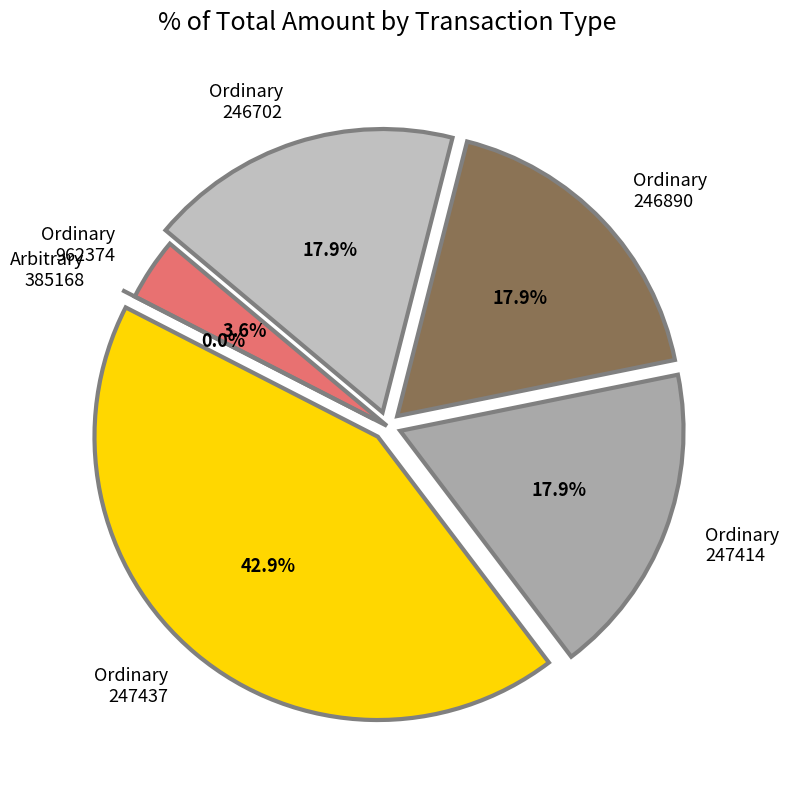

Is there any slice that represents more than half of the pie?

No